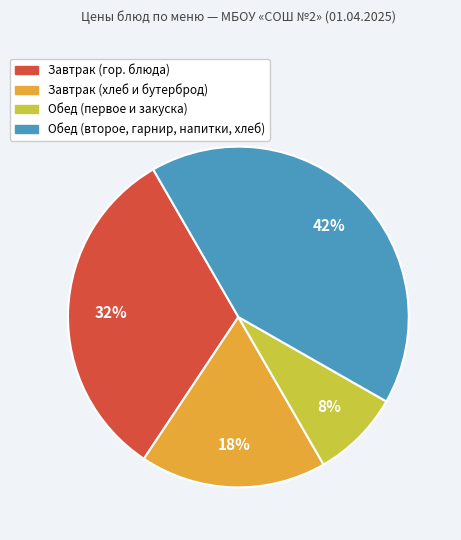

To the nearest percent, what is the average slice percentage?

25%